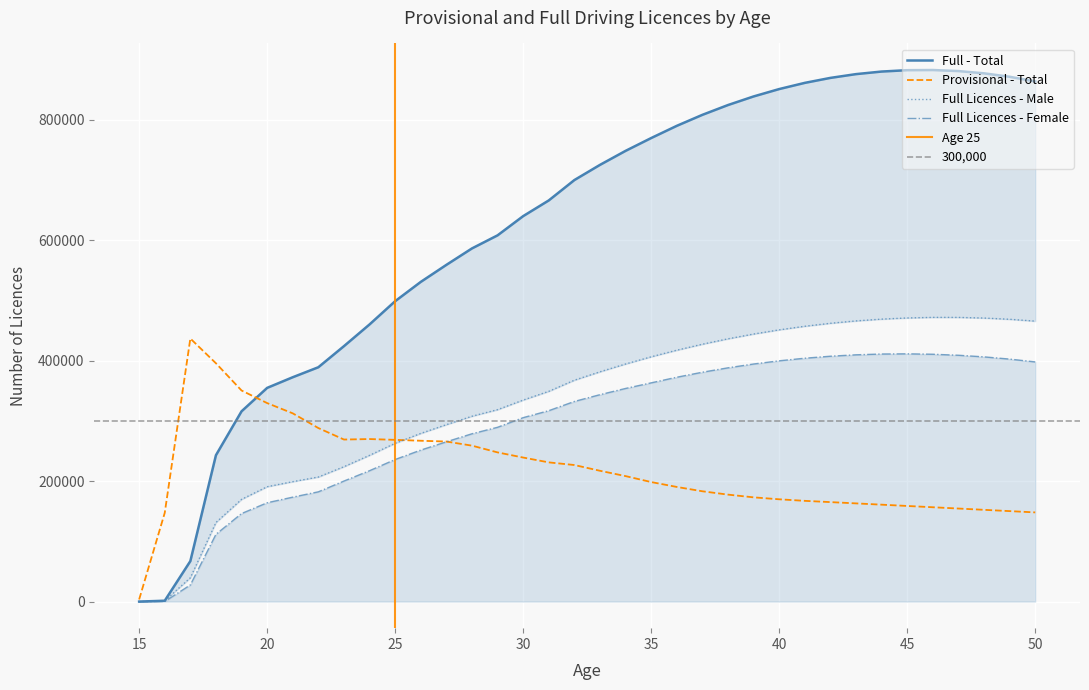

What is the spread (max minus min) of values at 40?

681008